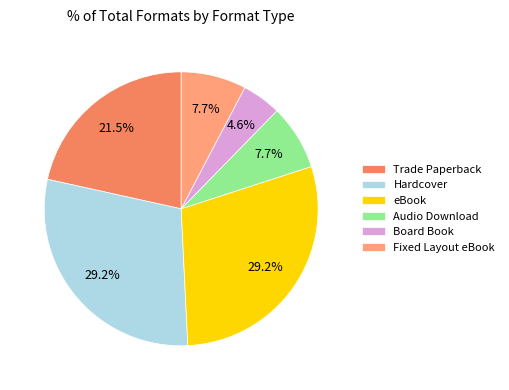

Between Hardcover and Fixed Layout eBook, which is larger?

Hardcover